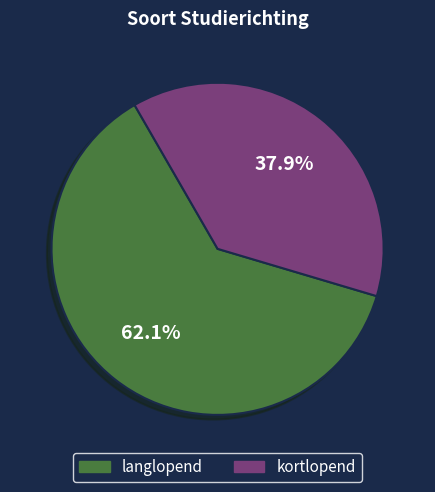

Does kortlopend account for over 50% of the chart?

No